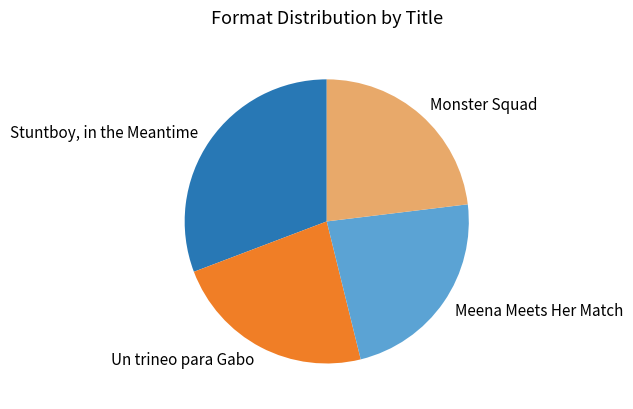

Is there any slice that represents more than half of the pie?

No